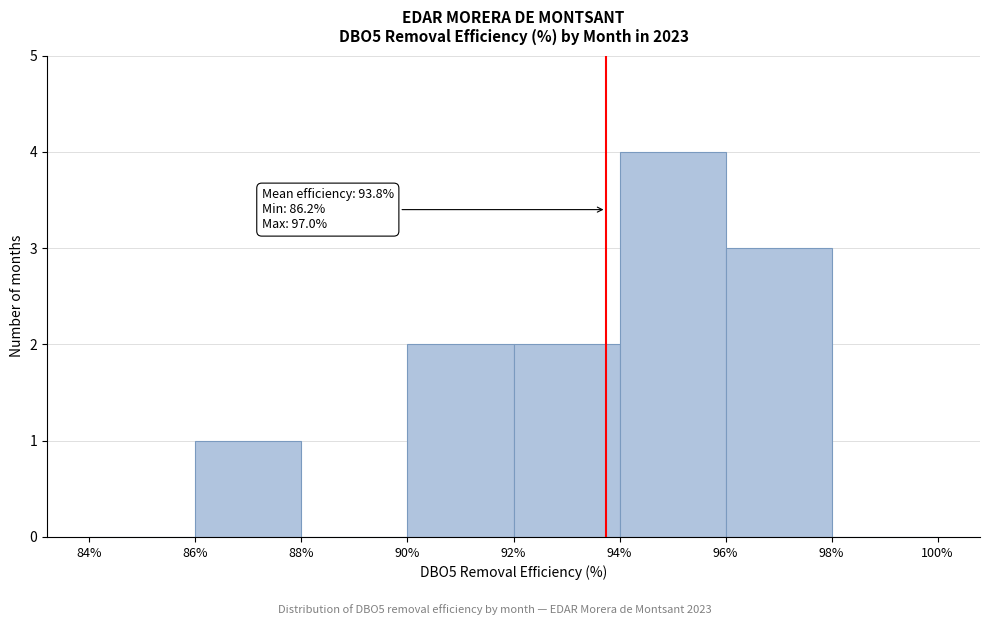

Over which range of the x-axis is the bar tallest?

94% to 96%